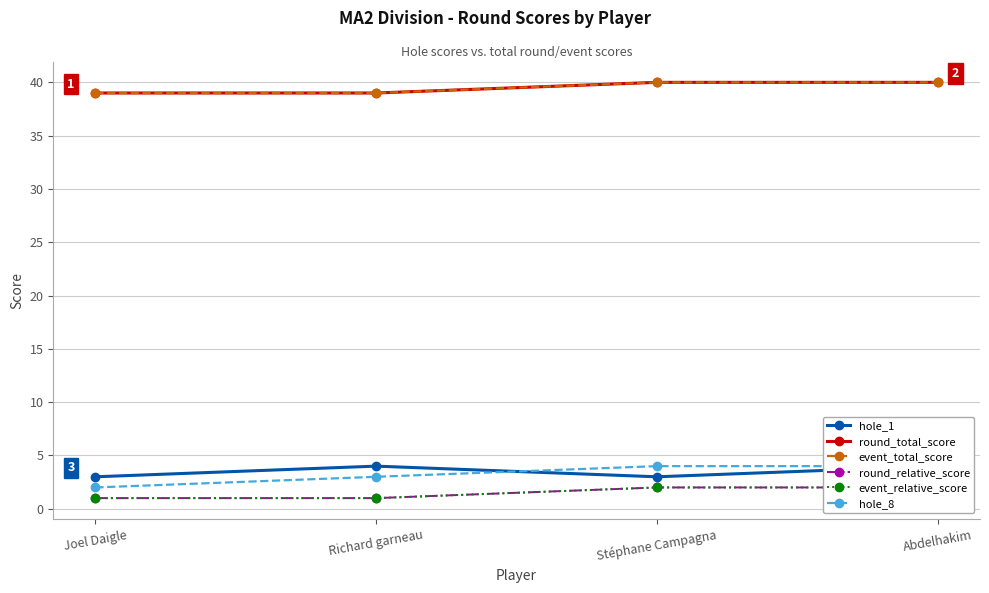

Is this an area chart (filled region under the line)?

No